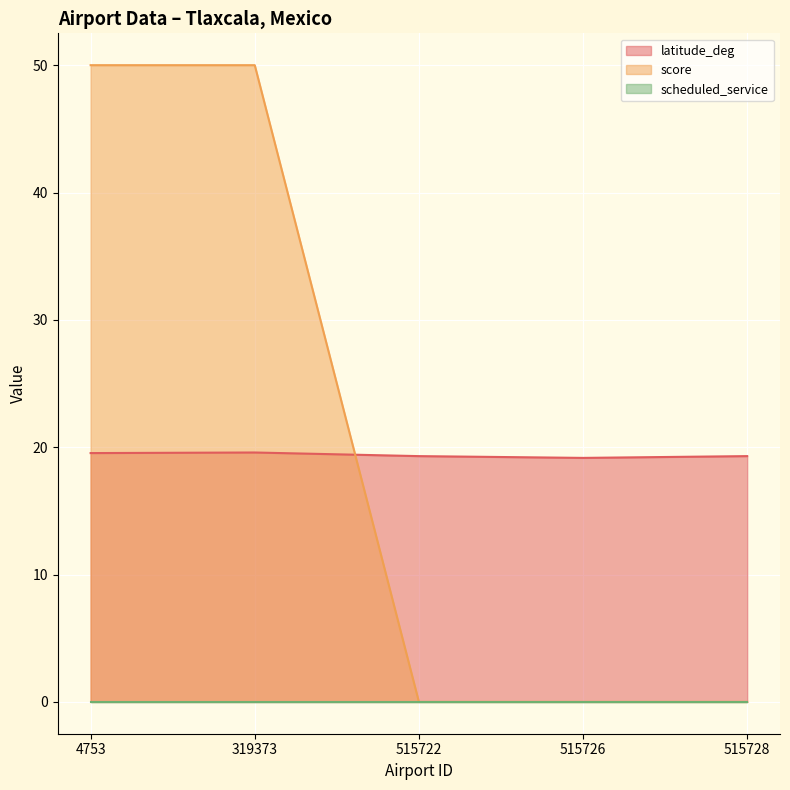

What is the sum of the latitude_deg values at 515726 and 515722?

38.5